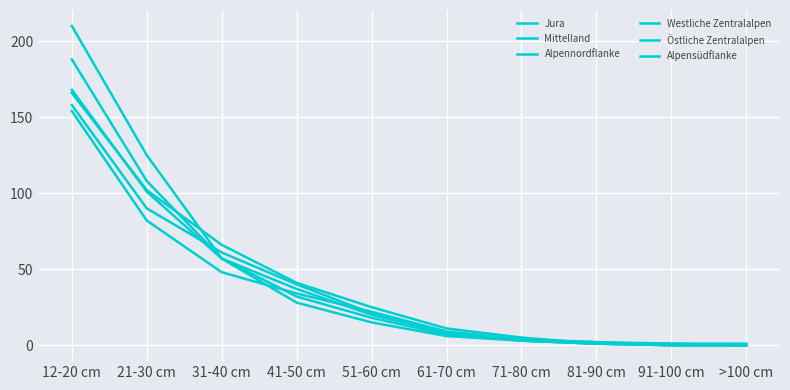

Reading left to right, what are all the values shown in this chart?

Jura: 12-20 cm=158	21-30 cm=90	31-40 cm=61	41-50 cm=40	51-60 cm=21	61-70 cm=8	71-80 cm=3	81-90 cm=1	91-100 cm=0	>100 cm=0
Mittelland: 12-20 cm=154	21-30 cm=82	31-40 cm=48	41-50 cm=34	51-60 cm=22	61-70 cm=9	71-80 cm=4	81-90 cm=2	91-100 cm=0	>100 cm=0
Alpennordflanke: 12-20 cm=166	21-30 cm=102	31-40 cm=66	41-50 cm=41	51-60 cm=25	61-70 cm=11	71-80 cm=5	81-90 cm=1	91-100 cm=0	>100 cm=0
Westliche Zentralalpen: 12-20 cm=188	21-30 cm=108	31-40 cm=57	41-50 cm=32	51-60 cm=18	61-70 cm=7	71-80 cm=3	81-90 cm=1	91-100 cm=1	>100 cm=0
Östliche Zentralalpen: 12-20 cm=168	21-30 cm=101	31-40 cm=57	41-50 cm=37	51-60 cm=20	61-70 cm=8	71-80 cm=3	81-90 cm=1	91-100 cm=0	>100 cm=0
Alpensüdflanke: 12-20 cm=210	21-30 cm=125	31-40 cm=57	41-50 cm=28	51-60 cm=15	61-70 cm=6	71-80 cm=3	81-90 cm=2	91-100 cm=1	>100 cm=1